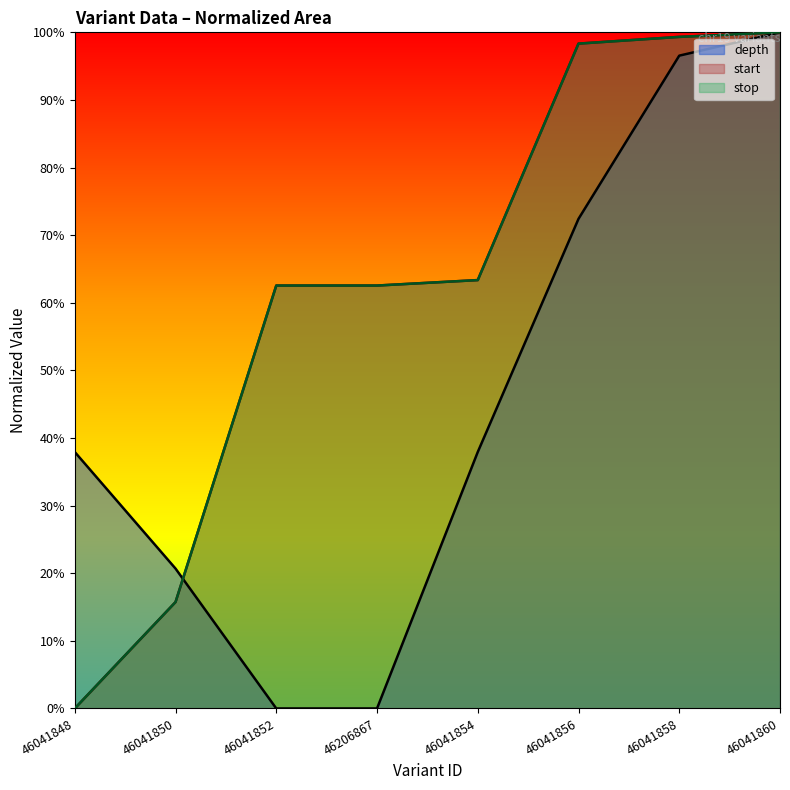

Is it true that depth equals 0.0 at 46206867?

True